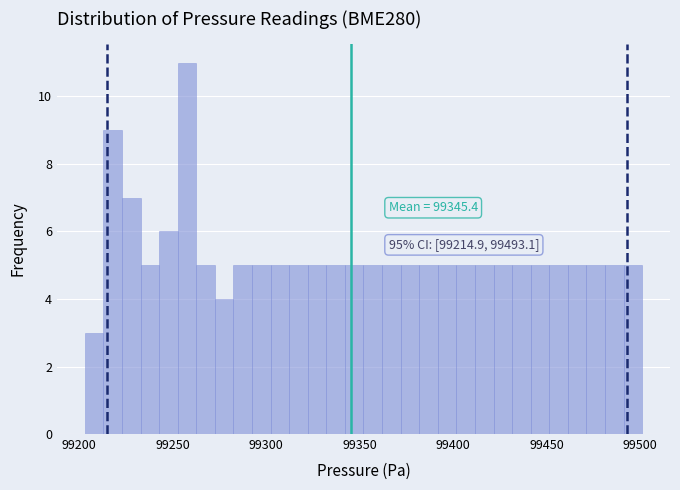

Read against the x-axis, roughly where is the centre of the tallest bar?

99260